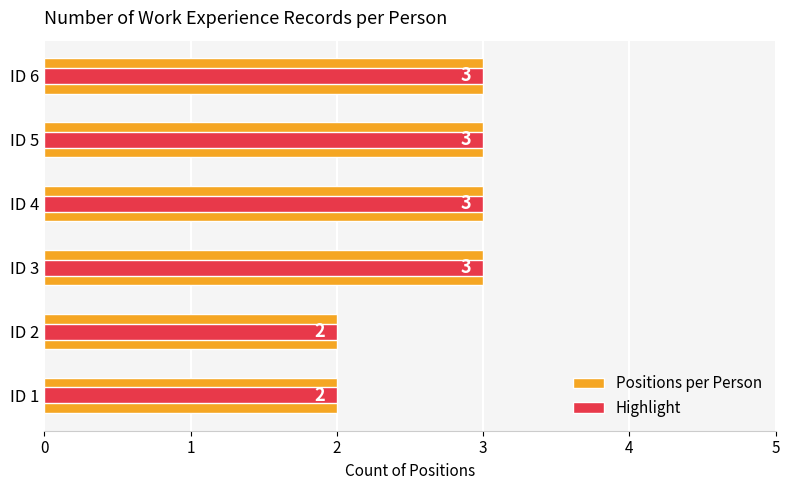

What is the maximum value shown in the chart?

3